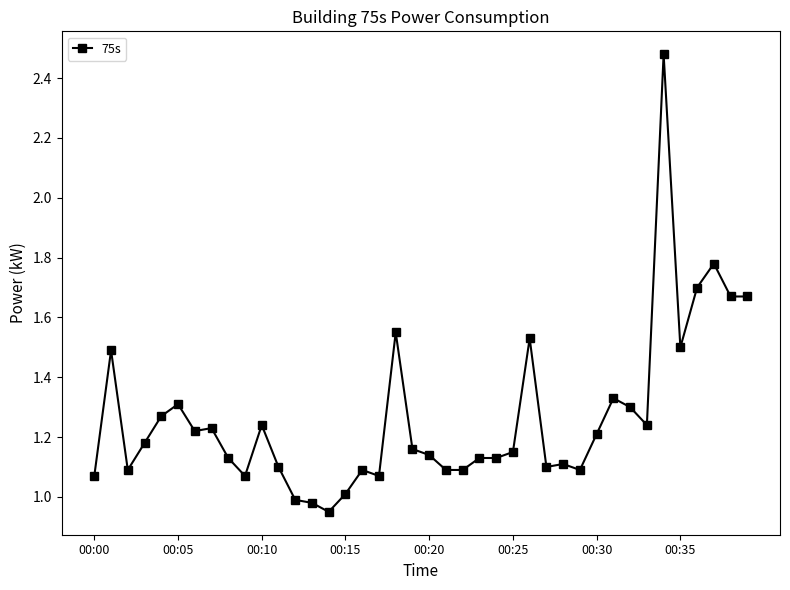

What is the difference between the second highest and minimum values?

0.8